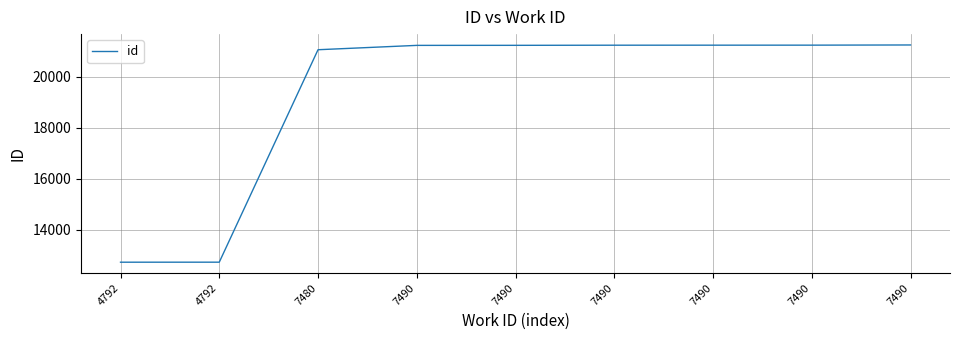

The value at 7480 is 8801. True or false?

False